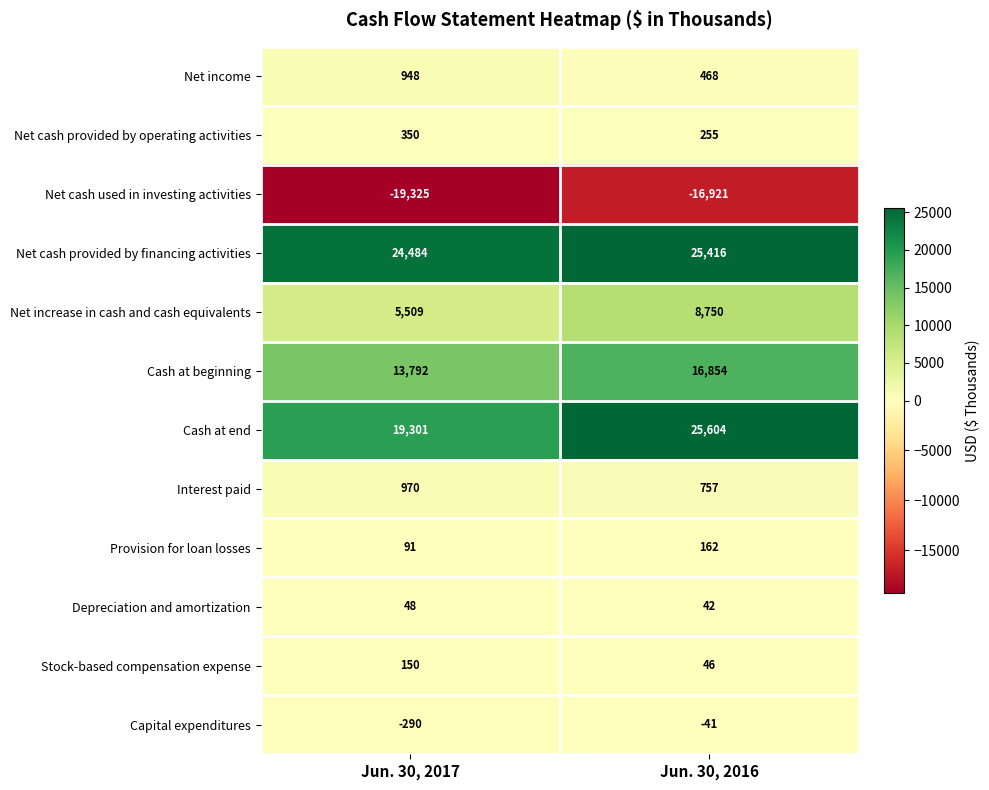

Reading left to right, extract all data points from this chart.

Net income: 948	468
Net cash provided by operating activities: 350	255
Net cash used in investing activities: -19325	-16921
Net cash provided by financing activities: 24484	25416
Net increase in cash and cash equivalents: 5509	8750
Cash at beginning: 13792	16854
Cash at end: 19301	25604
Interest paid: 970	757
Provision for loan losses: 91	162
Depreciation and amortization: 48	42
Stock-based compensation expense: 150	46
Capital expenditures: -290	-41